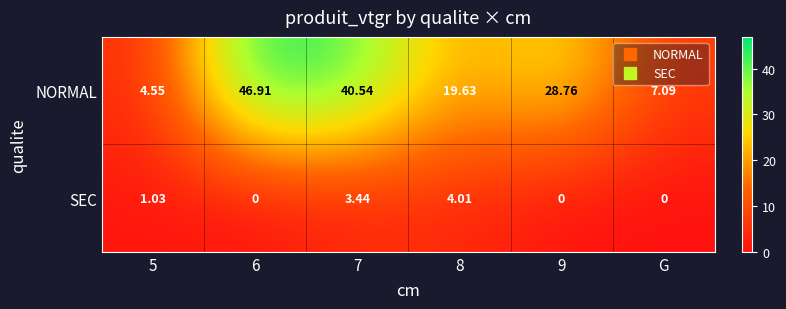

Which series has the largest total across all categories?

NORMAL